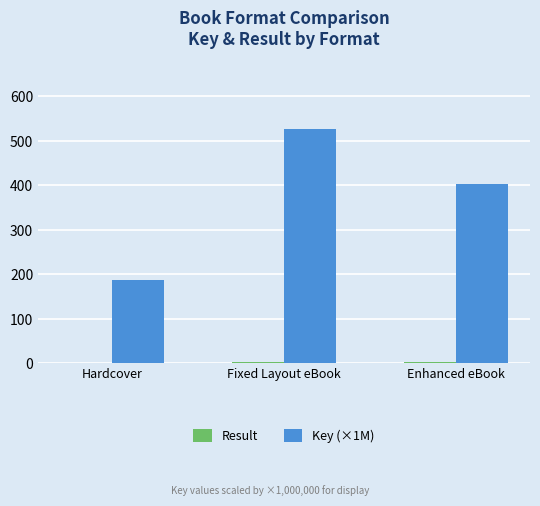

At which category does the chart reach its peak across all series?

Fixed Layout eBook